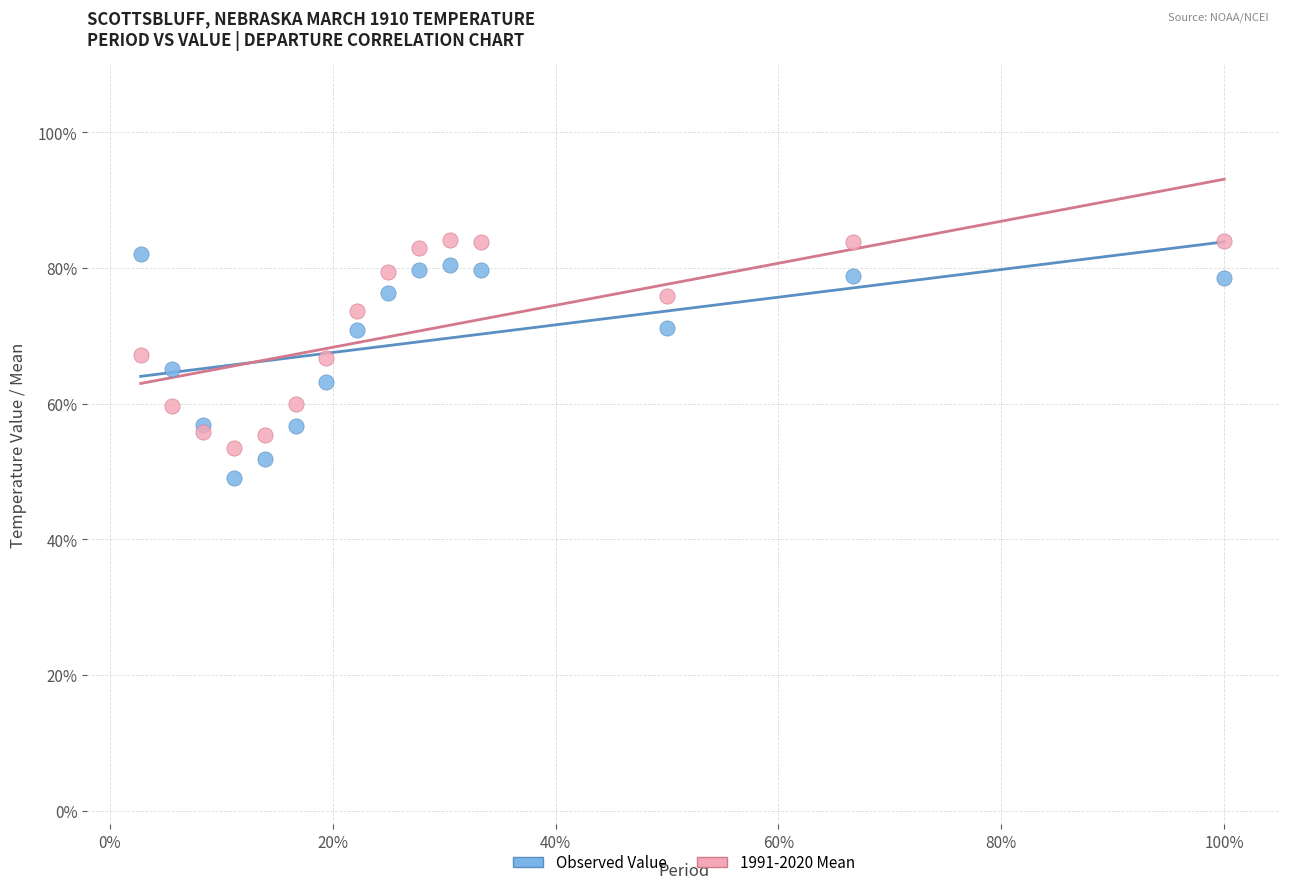

What are all the series names shown in the legend?

Observed Value, 1991-2020 Mean